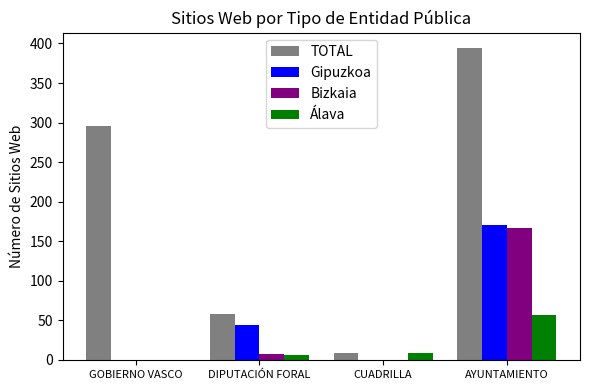

True or false: Gipuzkoa has a value of 0 at GOBIERNO VASCO.

True